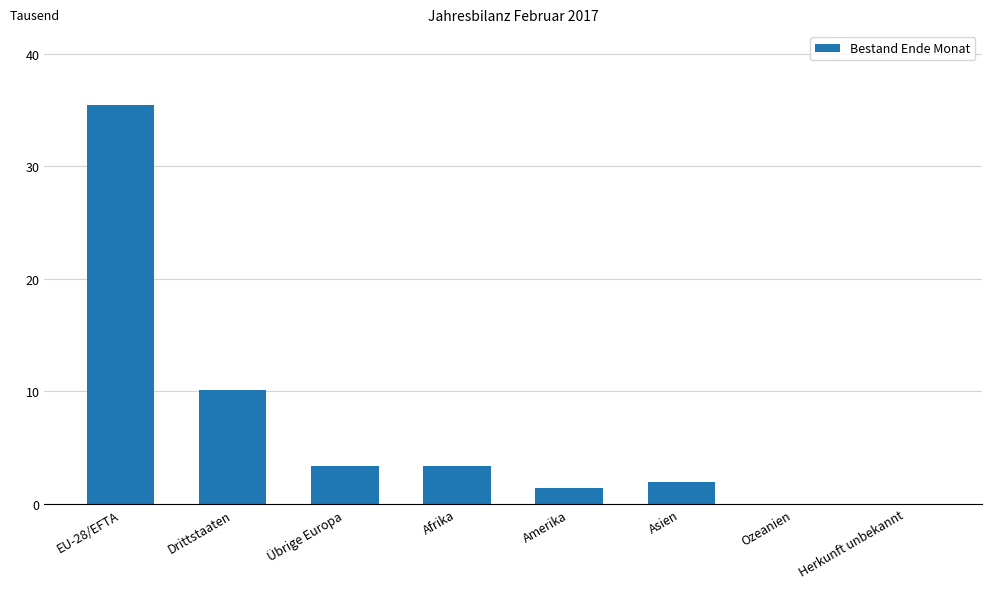

Which has a higher value, Ozeanien or Amerika?

Amerika